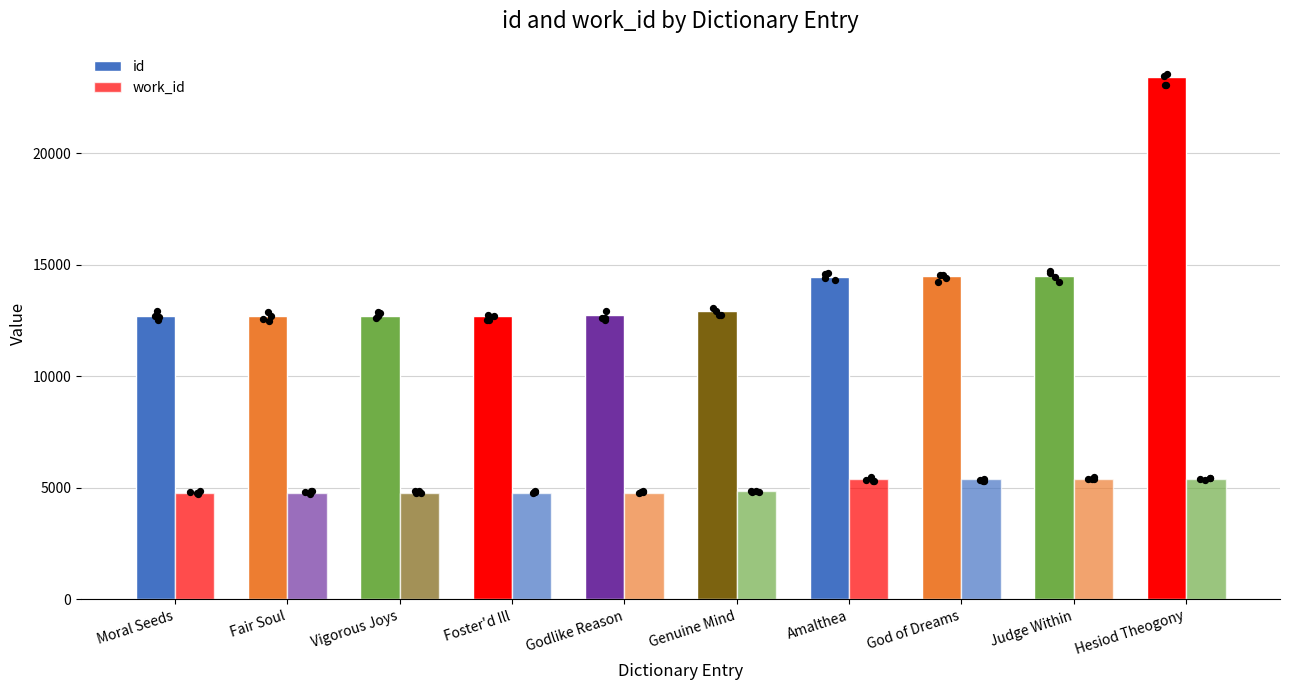

What are all the series names shown in the legend?

id, work_id